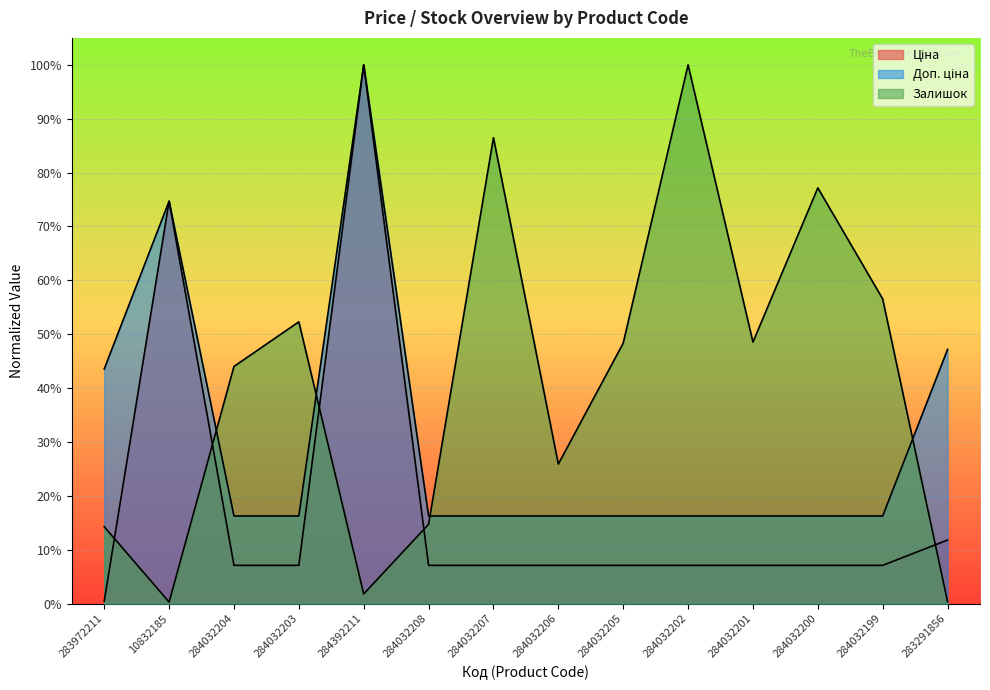

What is the label of the 7th point from the right?

284032206